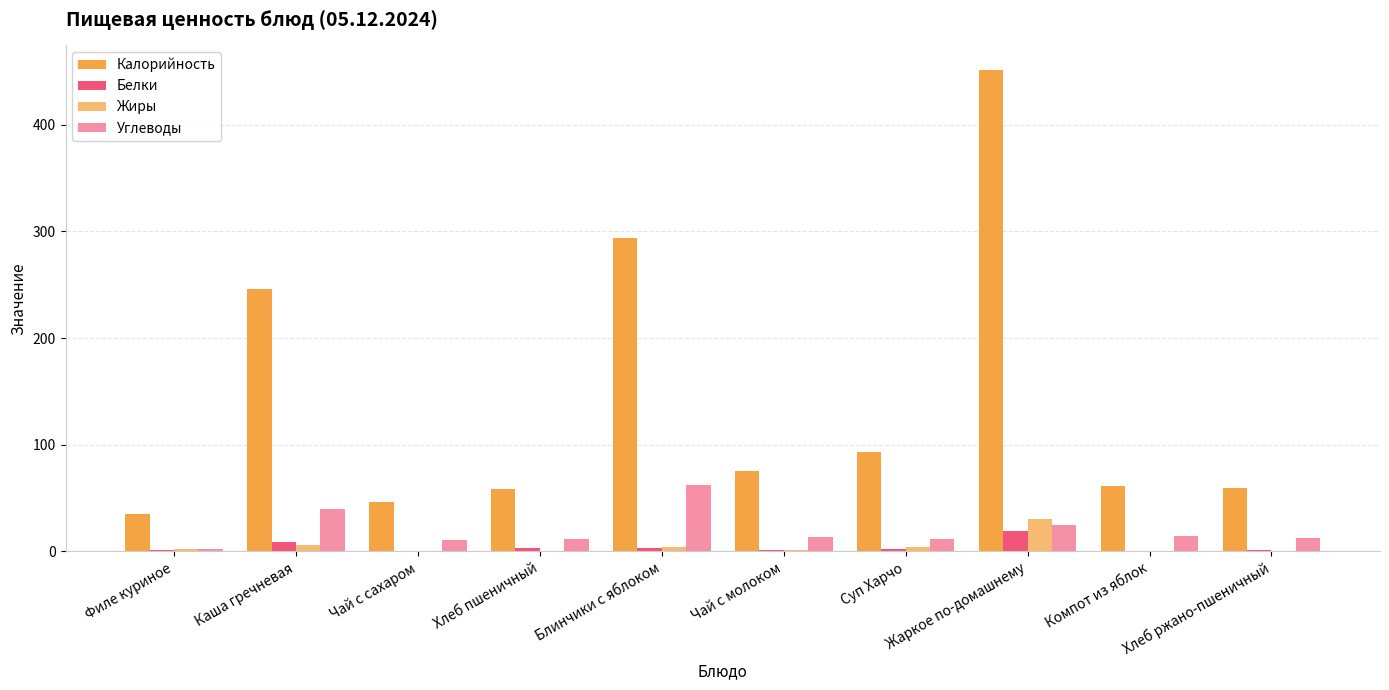

What is the sum of all Калорийность values?

1420.2